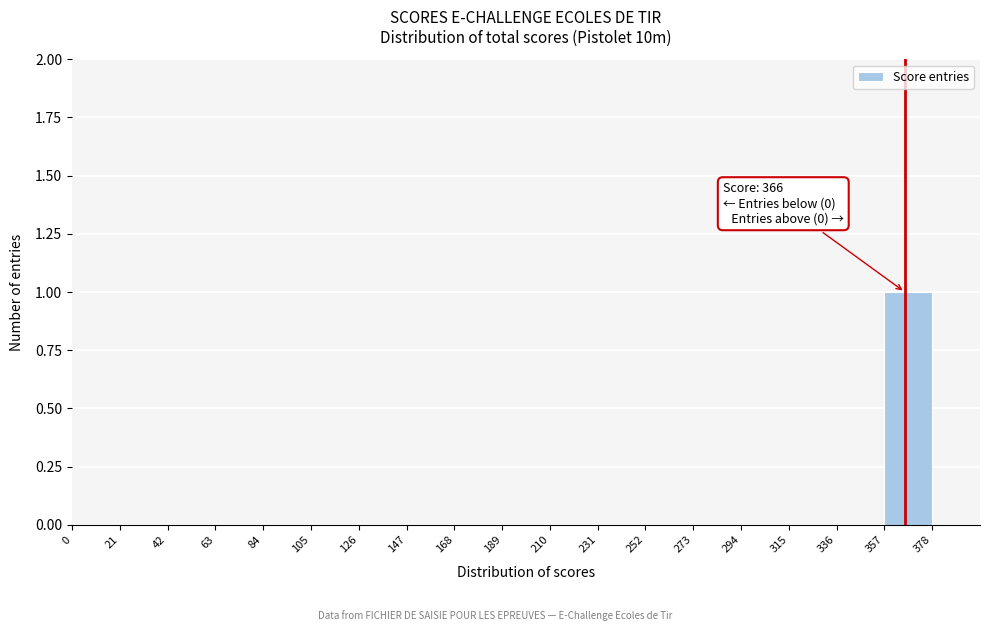

Over which range of the x-axis is the bar tallest?

357 to 378